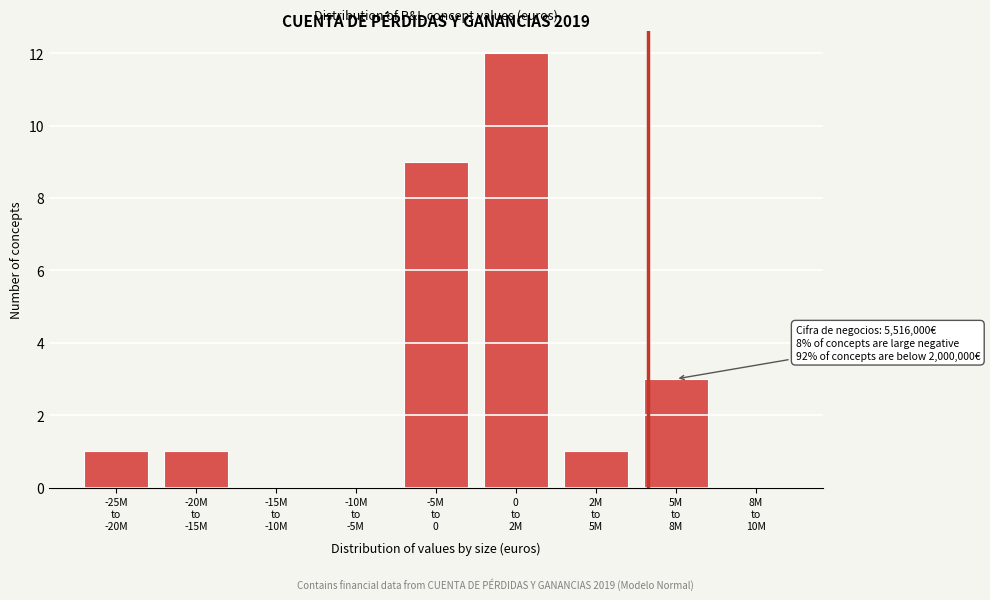

How many categories are shown in the chart?

9